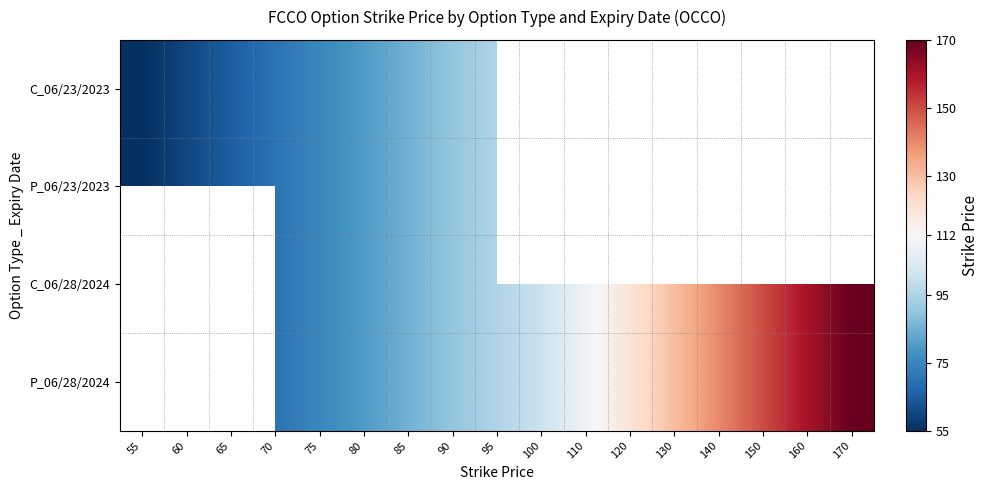

List the series in order of their overall mean, lowest first.

C_06/23/2023, P_06/23/2023, C_06/28/2024, P_06/28/2024